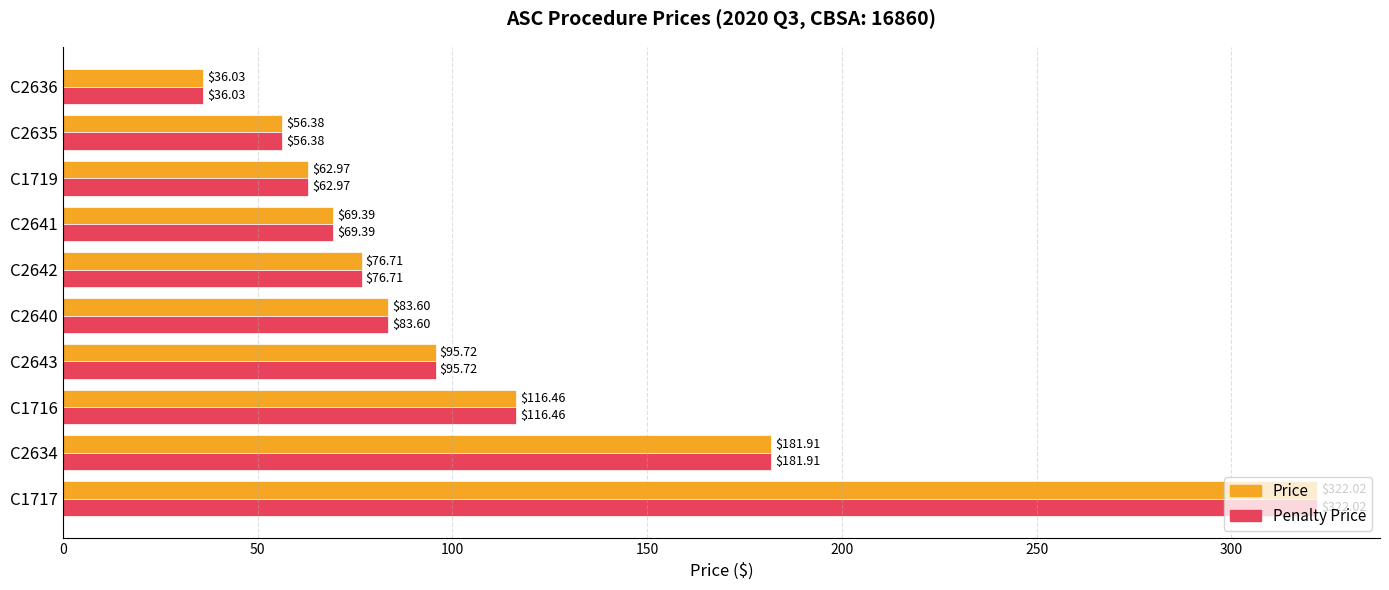

Rank the categories by Penalty Price value from lowest to highest.

C2636, C2635, C1719, C2641, C2642, C2640, C2643, C1716, C2634, C1717